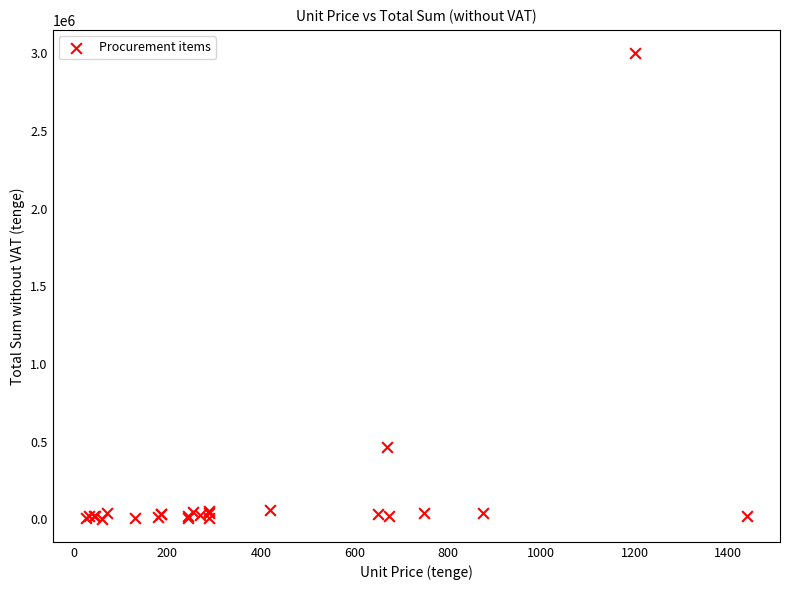

What Y value in the scatter plot is closest to 1503000?

469000